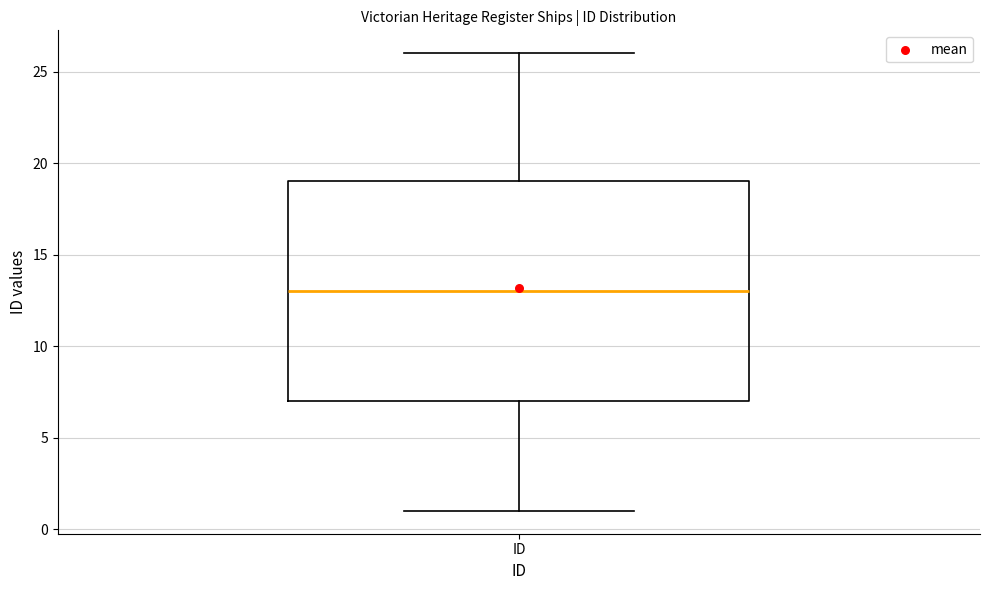

Where does the median line of the box for ID sit on the y-axis? The values are not printed on the chart, so give them approximately, as read against the axis.

13